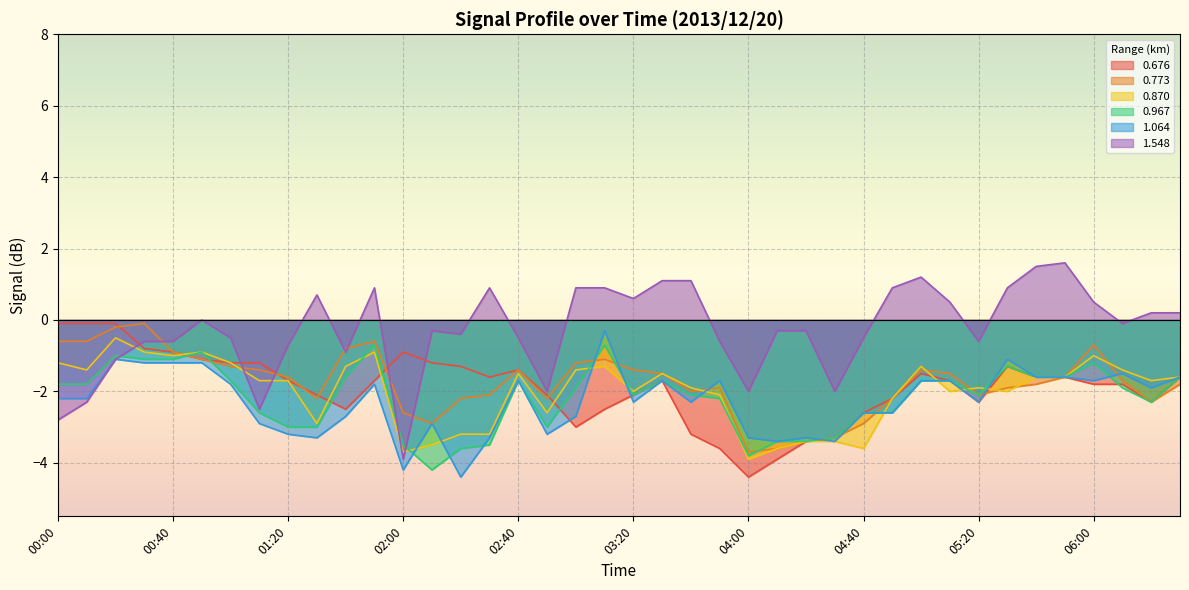

What is the label of the 29th point from the right?

01:50